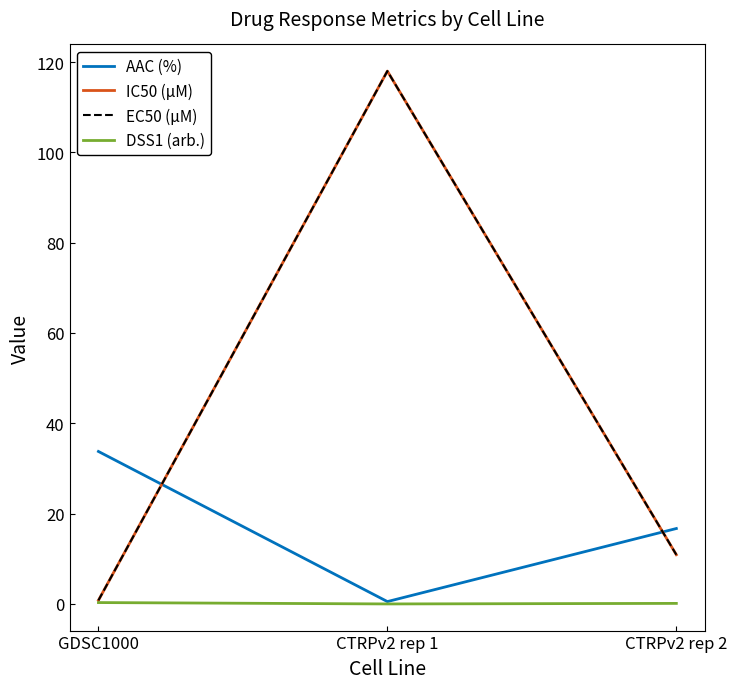

What position from the right is CTRPv2 rep 1?

2